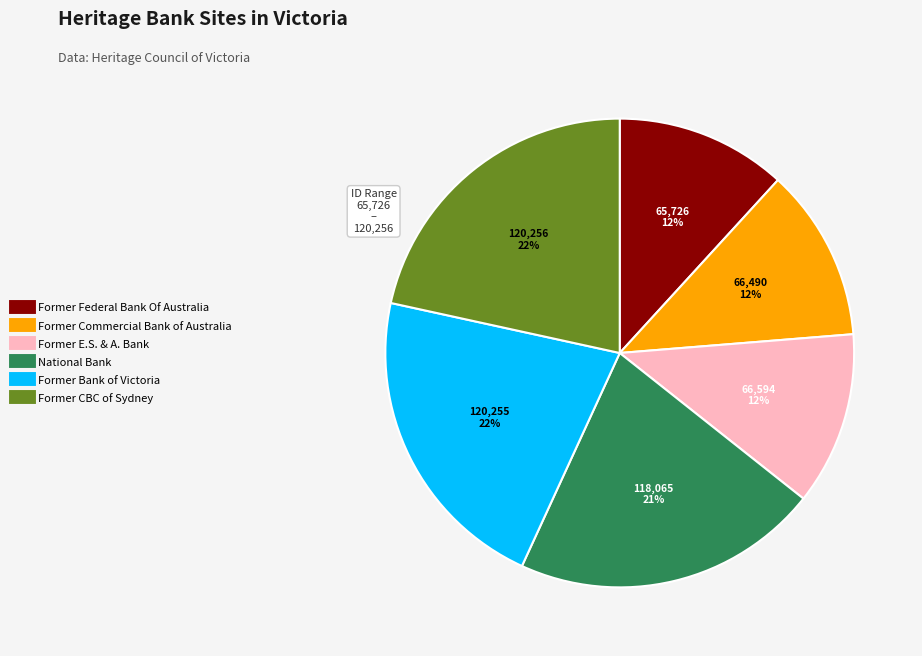

Does any single category account for the majority?

No